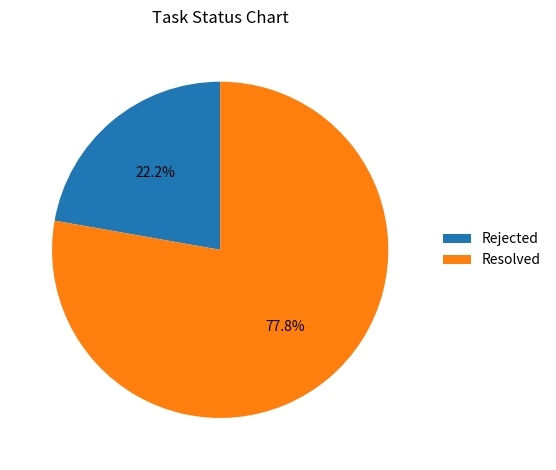

Is there a majority slice in this chart?

Yes